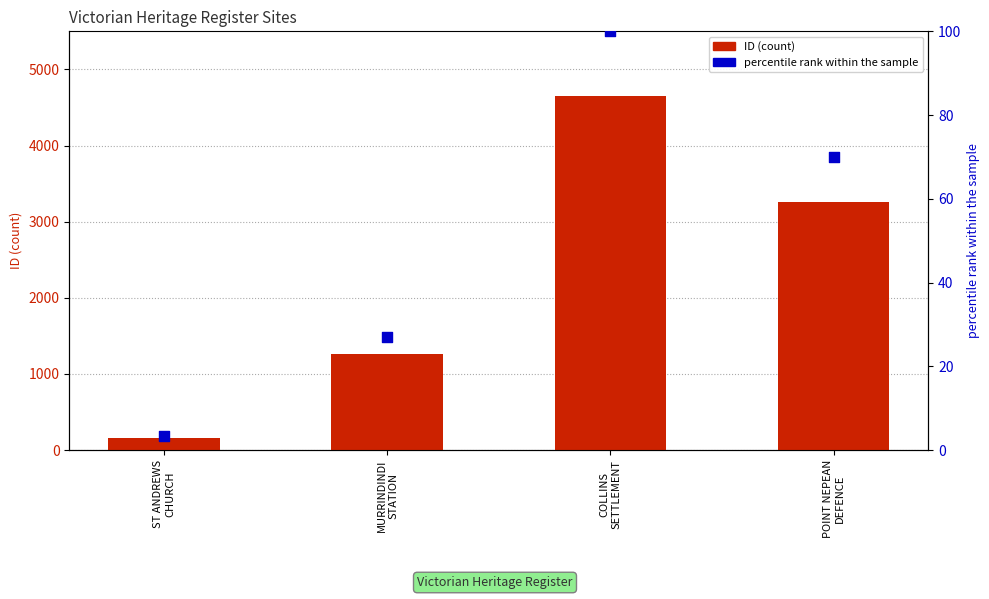

Is the value of percentile rank within the sample at COLLINS
SETTLEMENT greater than the value of ID (count) at COLLINS
SETTLEMENT?

No